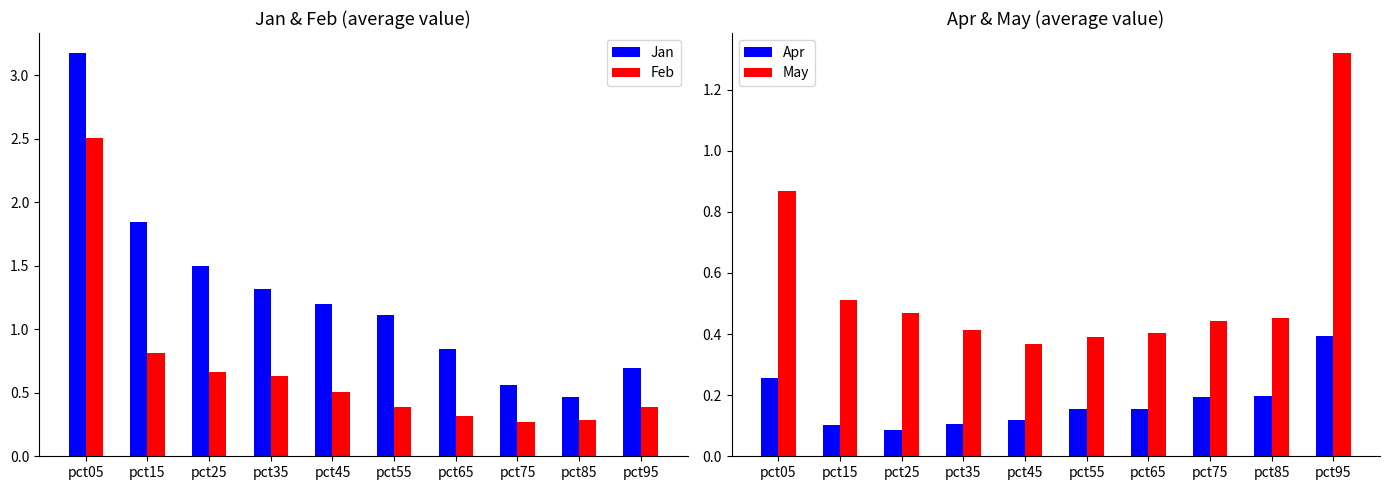

What is the greatest value displayed?

3.2